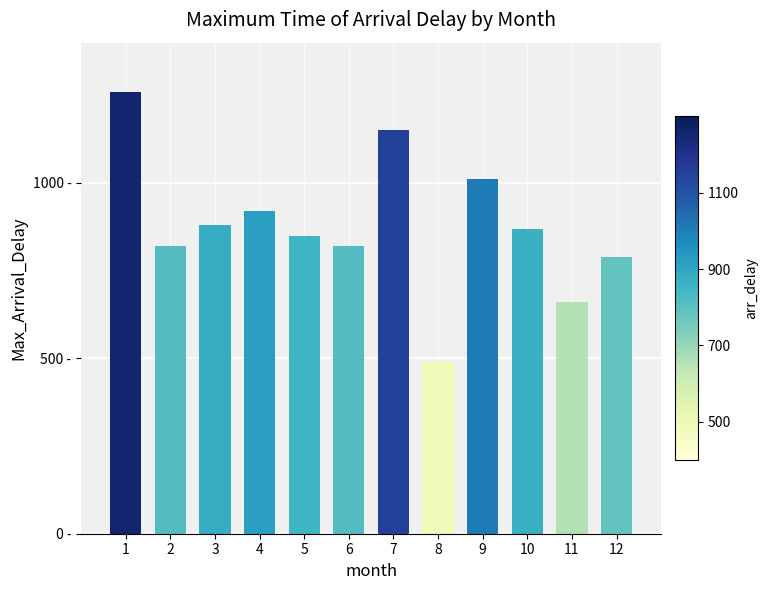

Is it true that the value at 9 is 1010?

True